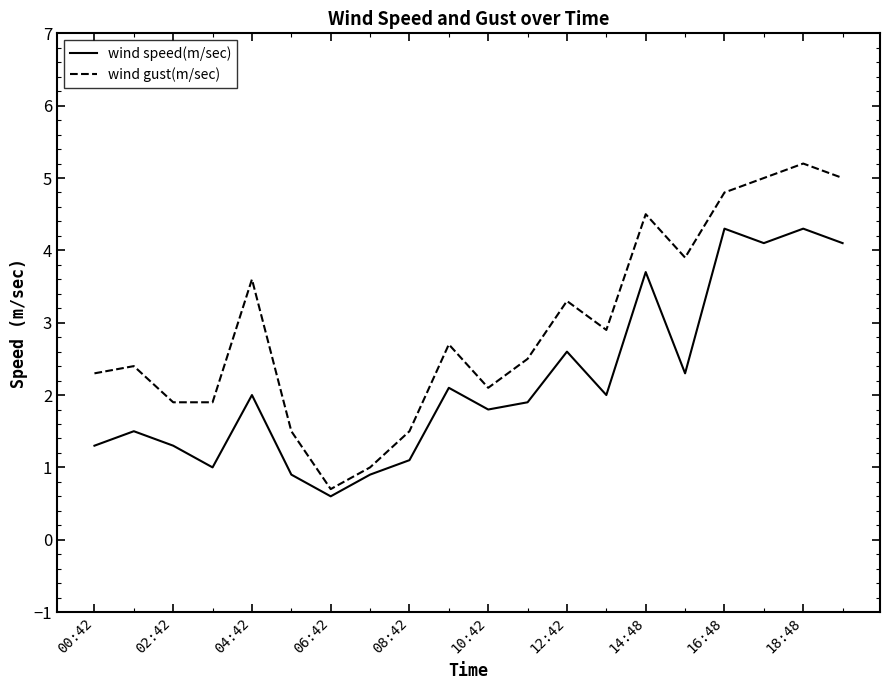

True or false: wind gust(m/sec) and wind speed(m/sec) intersect in this chart.

False